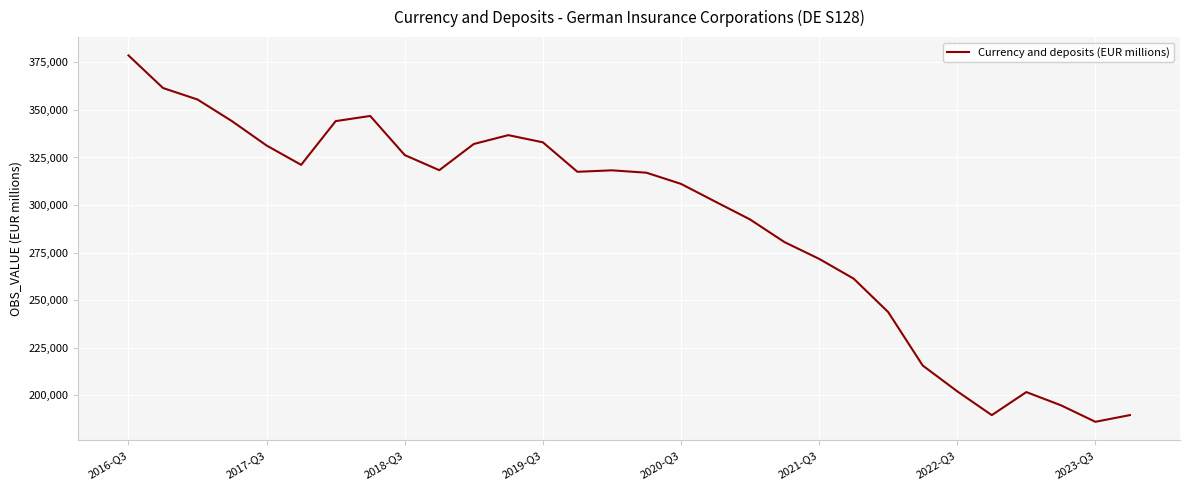

What is the difference between the maximum and minimum values?

192644